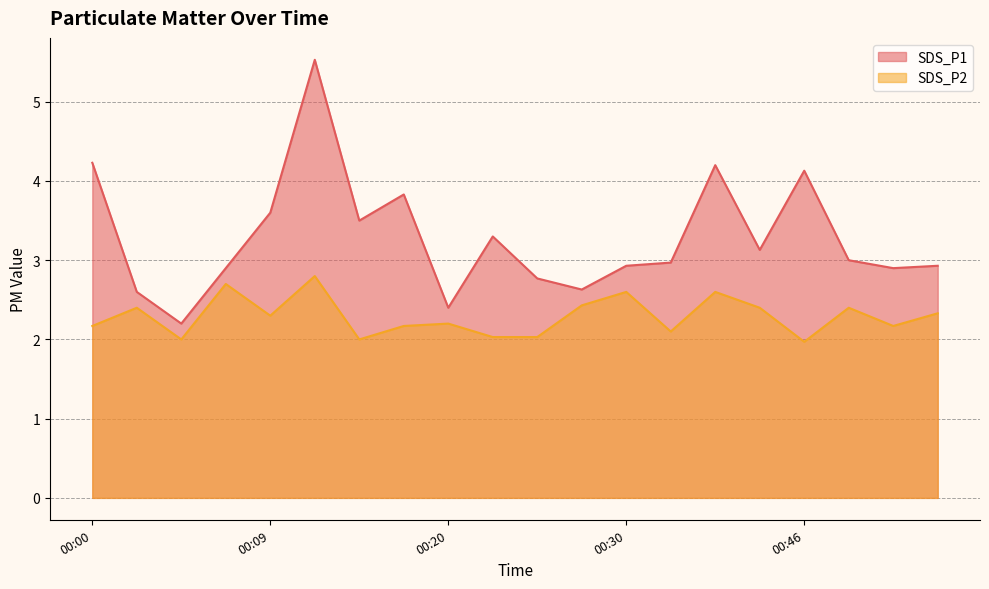

List the labels in order of SDS_P2 value, largest first.

00:12, 00:07, 00:30, 00:38, 00:28, 00:02, 00:44, 00:49, 00:54, 00:09, 00:20, 00:00, 00:18, 00:51, 00:35, 00:22, 00:25, 00:05, 00:15, 00:46